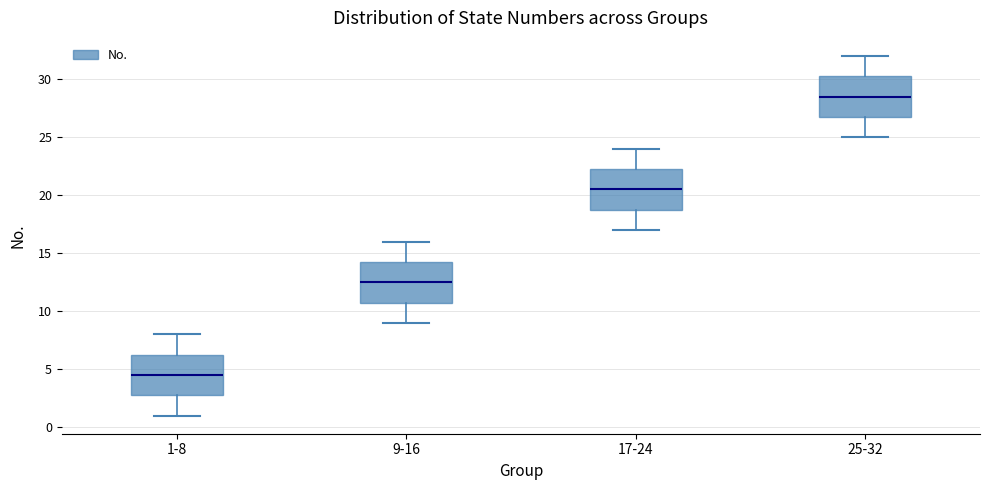

Which box's median line is the highest?

25-32